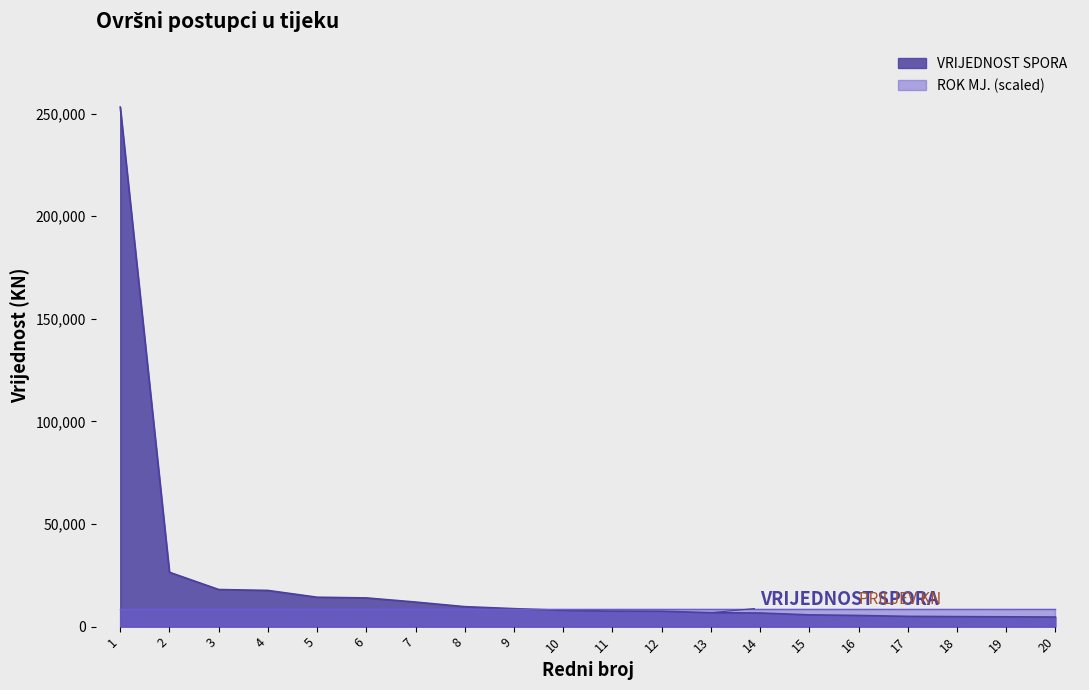

What is the spread (max minus min) of values at 3?

9649.1